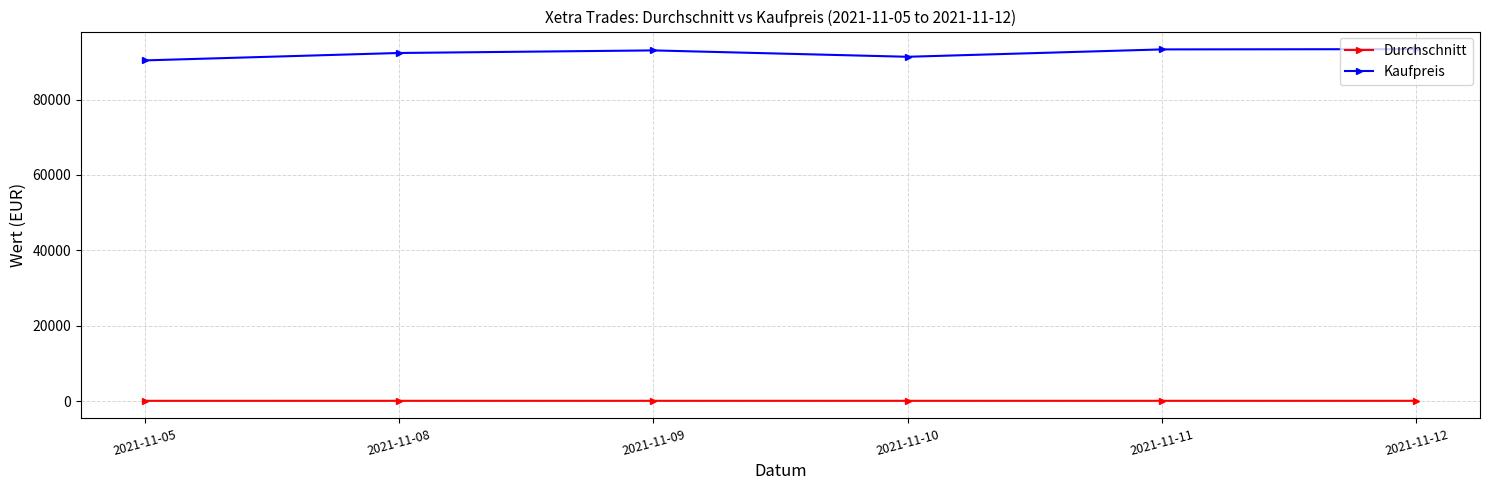

At how many categories does at least one series exceed 1972?

6